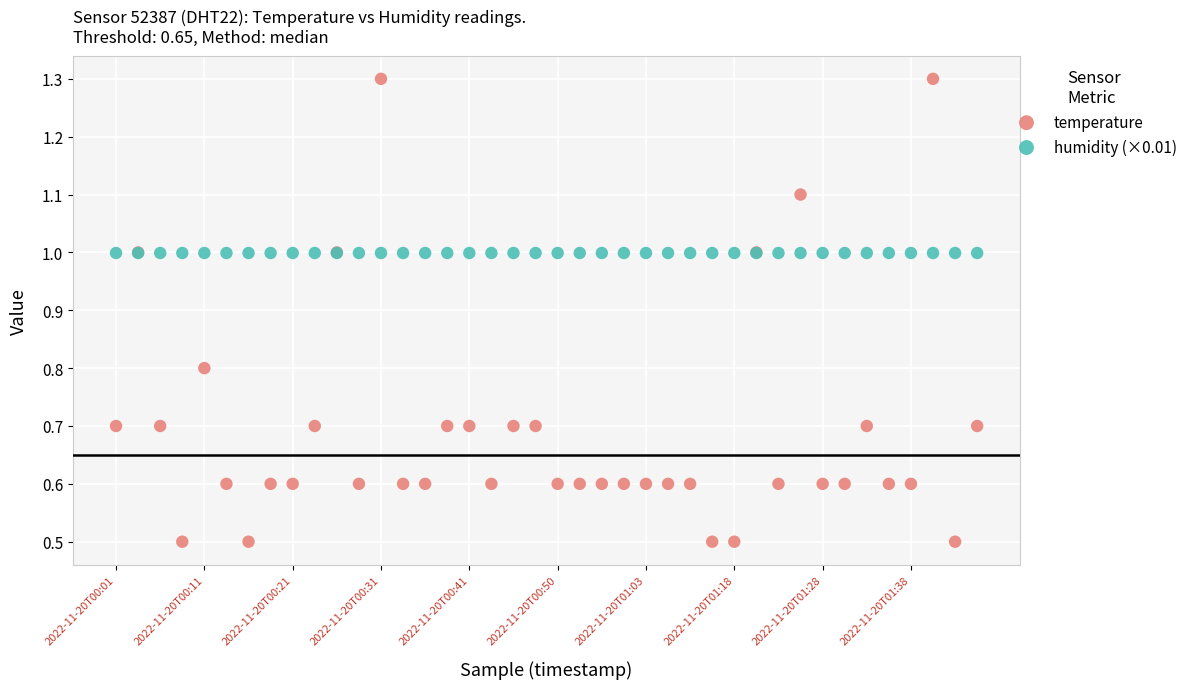

Which series contains the highest Y value?

temperature